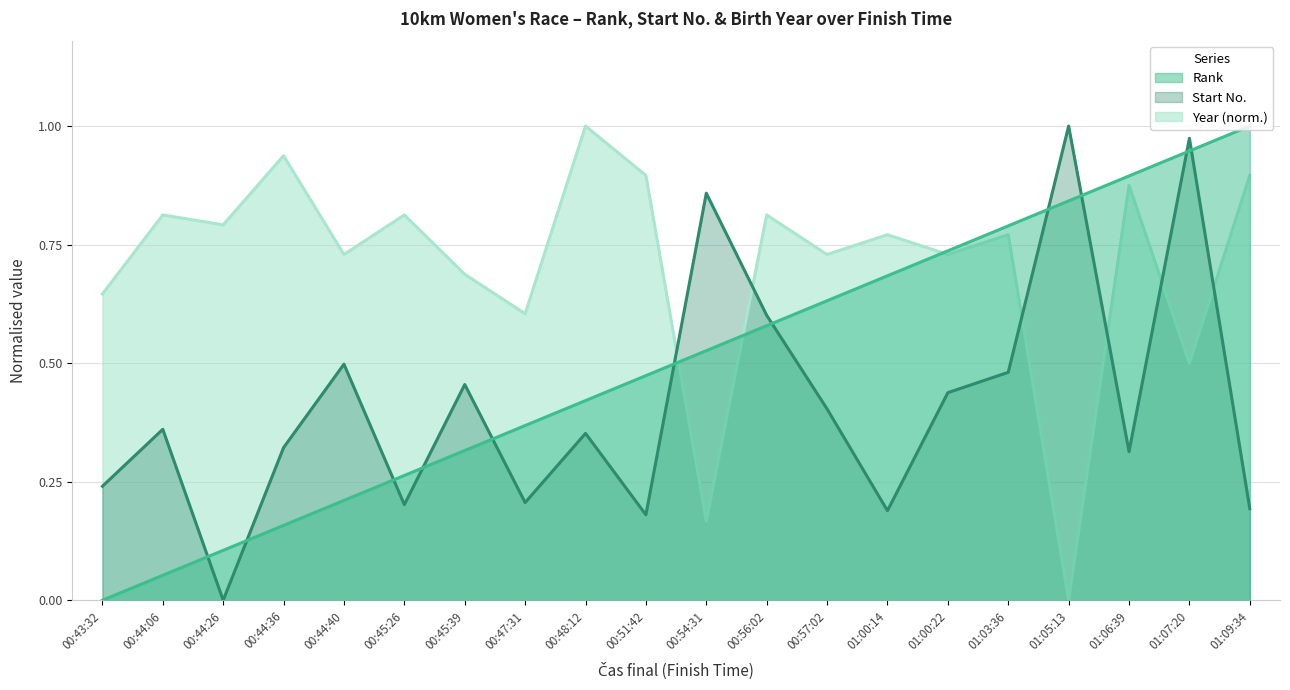

At how many categories does at least one series exceed 0?

20